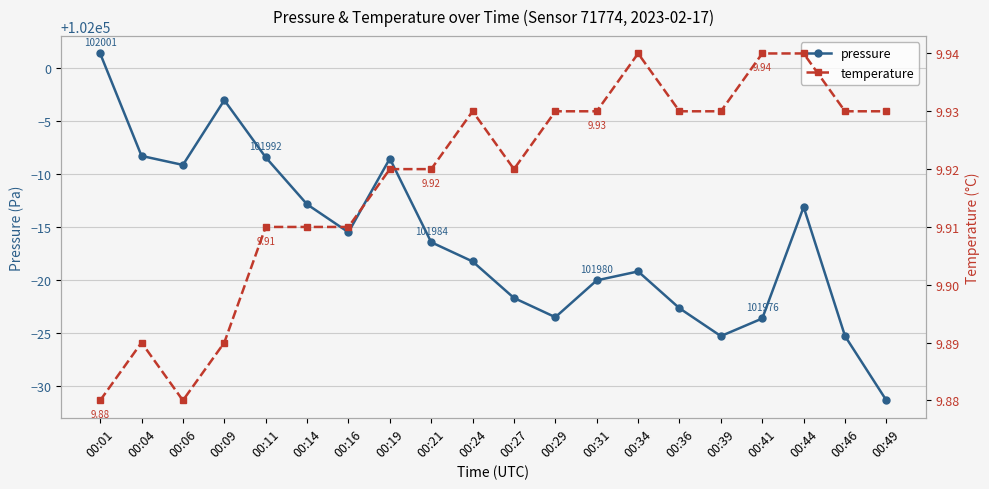

List the series in order of their peak value, highest first.

pressure, temperature